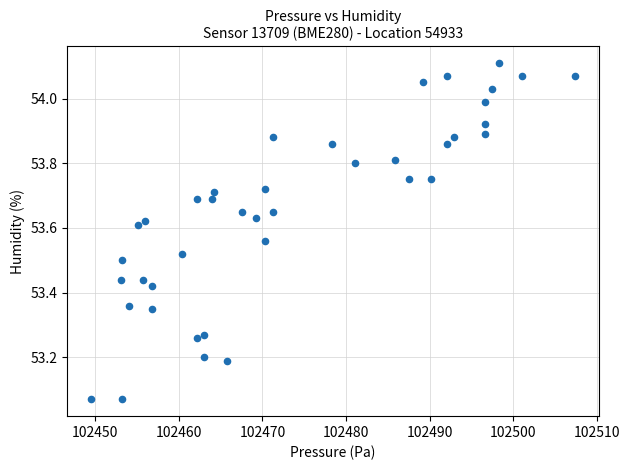

What is the range of Y values (max minus min)?

1.0